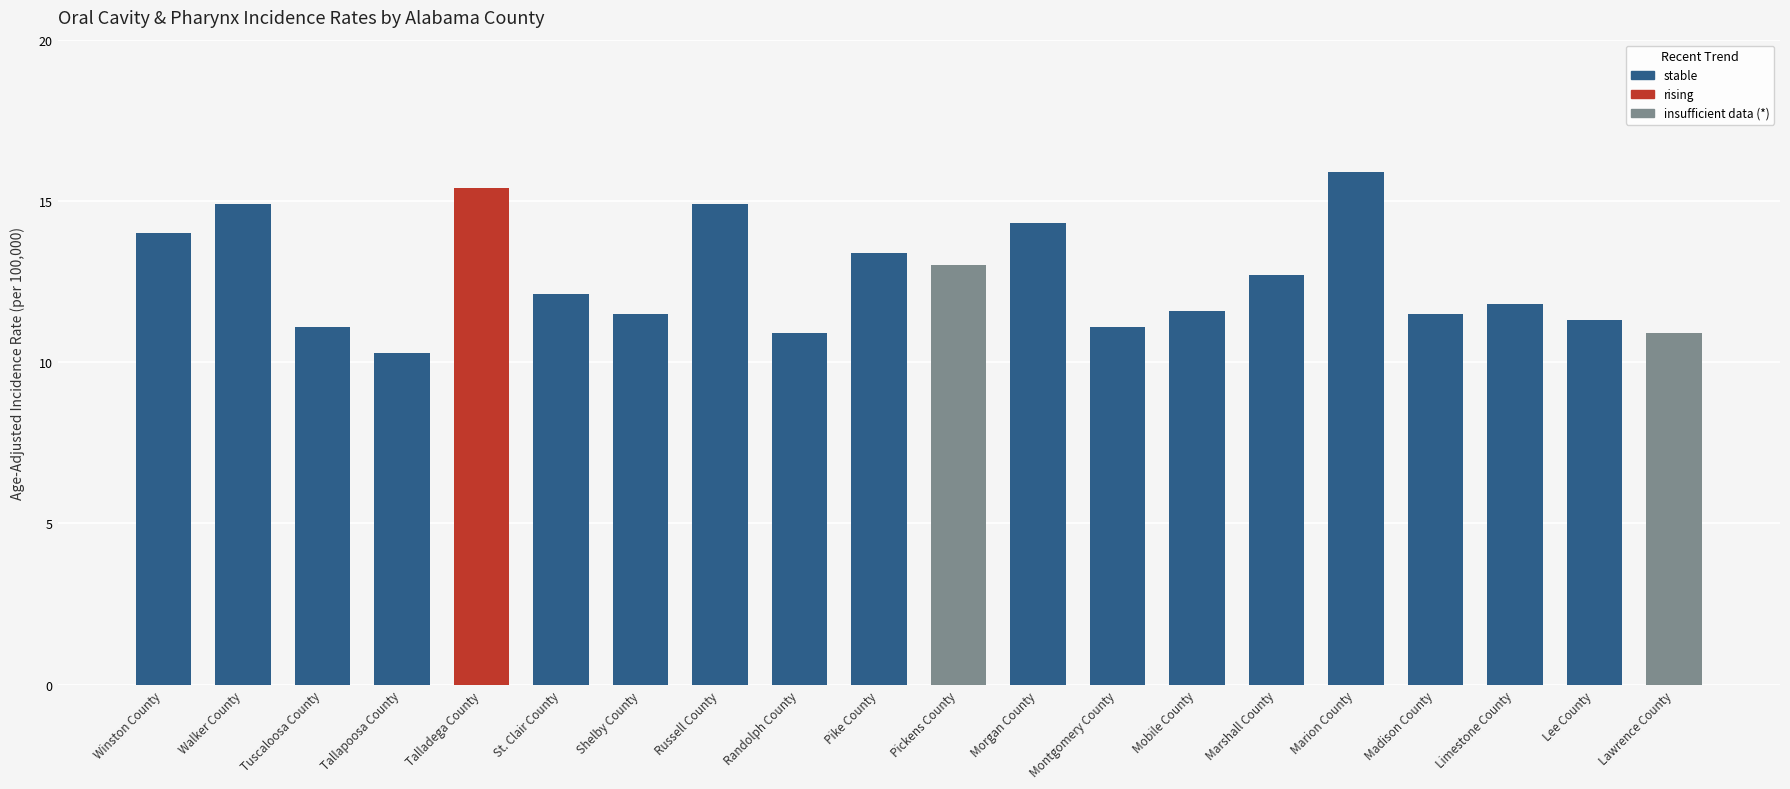

Approximately how many times larger is the value at Tuscaloosa County compared to Walker County?

0.7